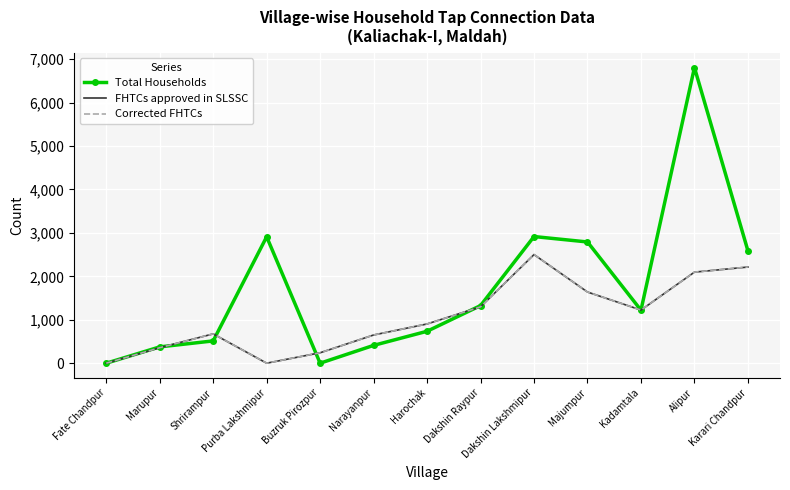

At which category does FHTCs approved in SLSSC reach its first local peak?

Shrirampur